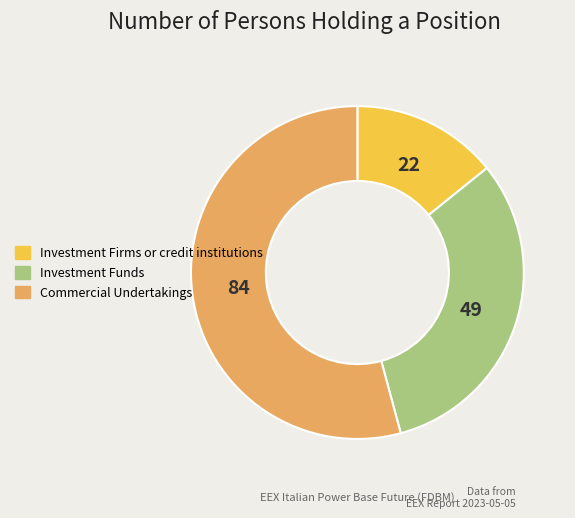

Is there any slice that represents more than half of the pie?

Yes